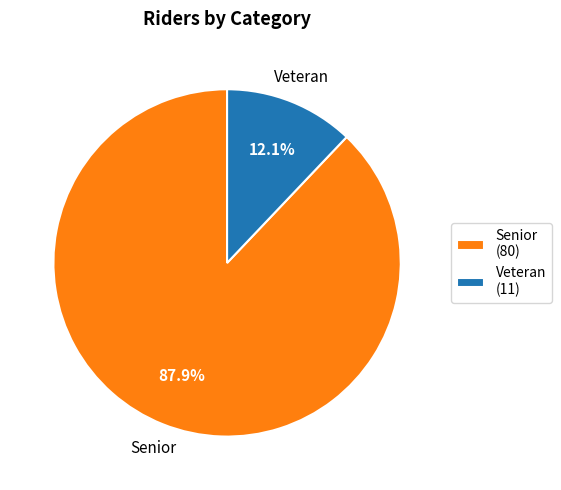

How much of the chart is everything except Senior (80)?

12.1%